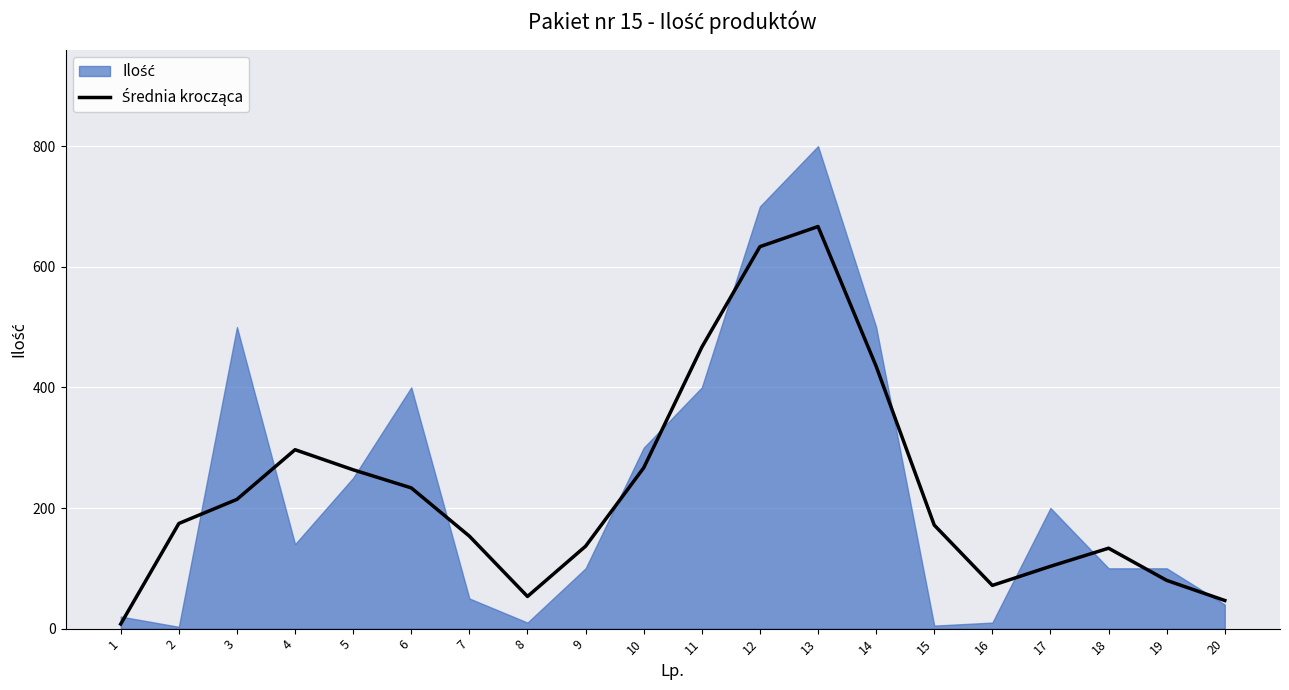

What is the smallest value displayed?

7.7